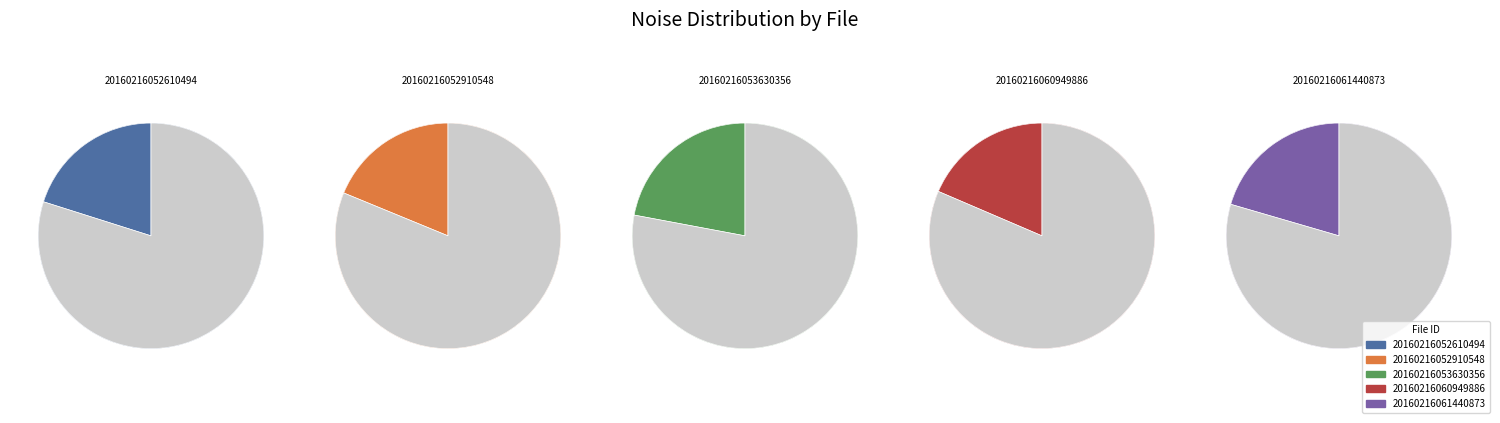

Do 20160216052610494 and 20160216061440873 together represent more than half of the pie?

No